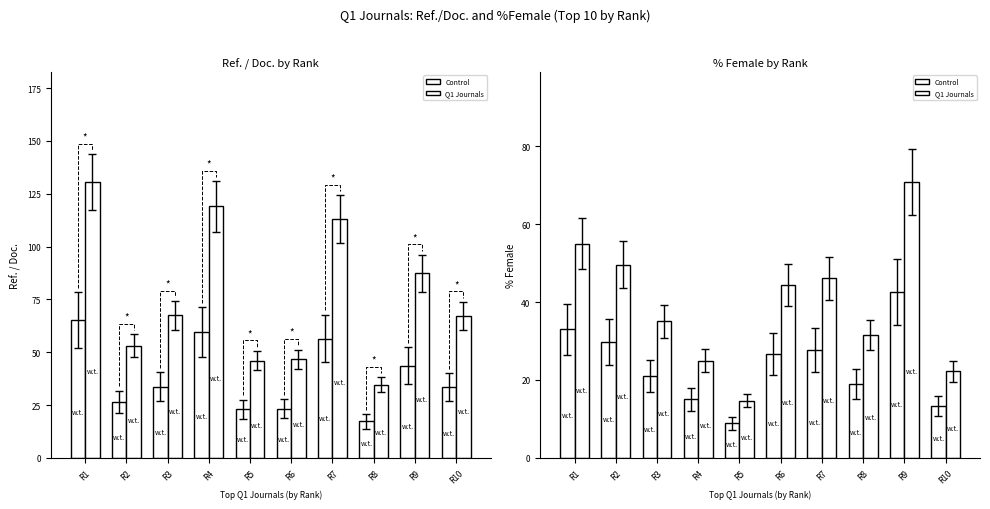

Is the value of Control at R6 greater than the value of Q1 Journals at R10?

Yes